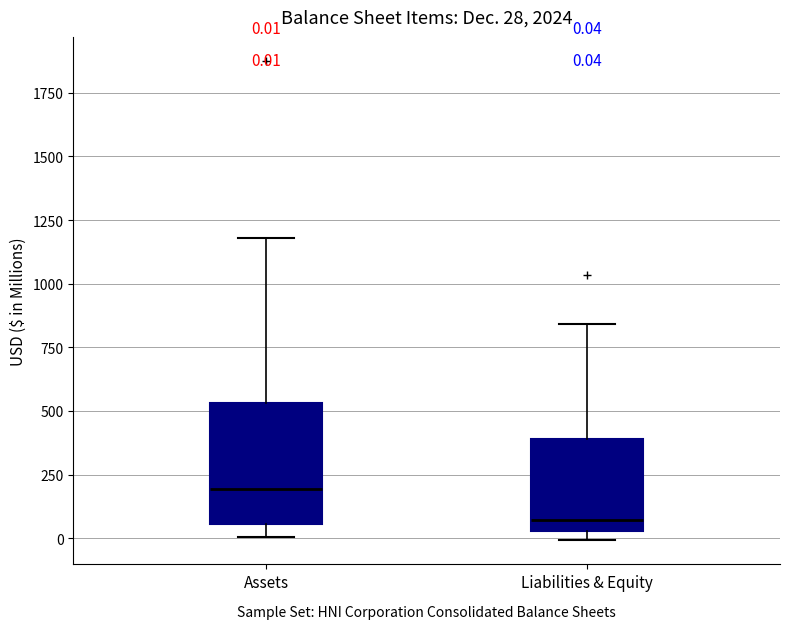

Which box is the tallest, from its lower edge to its upper edge?

Assets